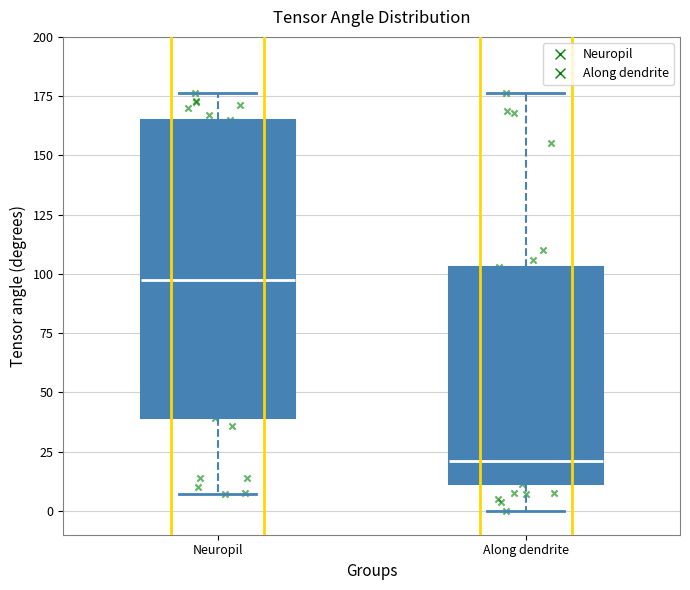

Comparing the boxes themselves (not the whiskers), which one is the tallest?

Neuropil